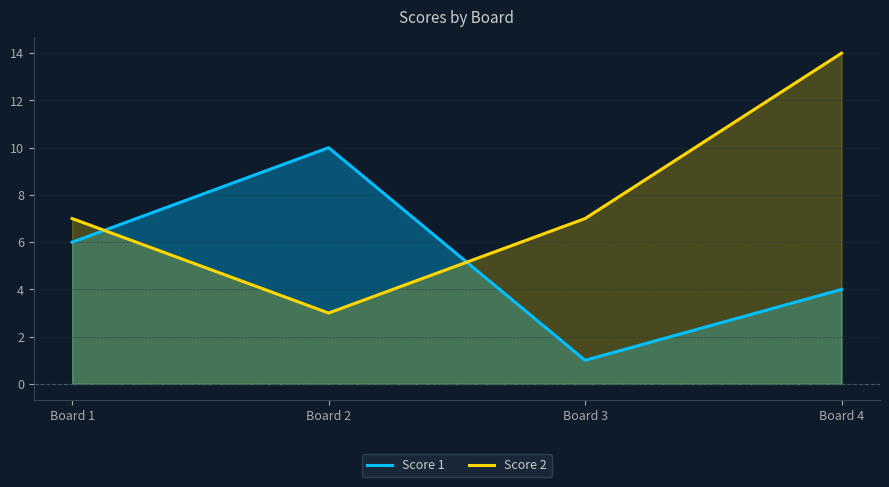

What is the difference between the maximum and minimum values in the Score 1 series?

9